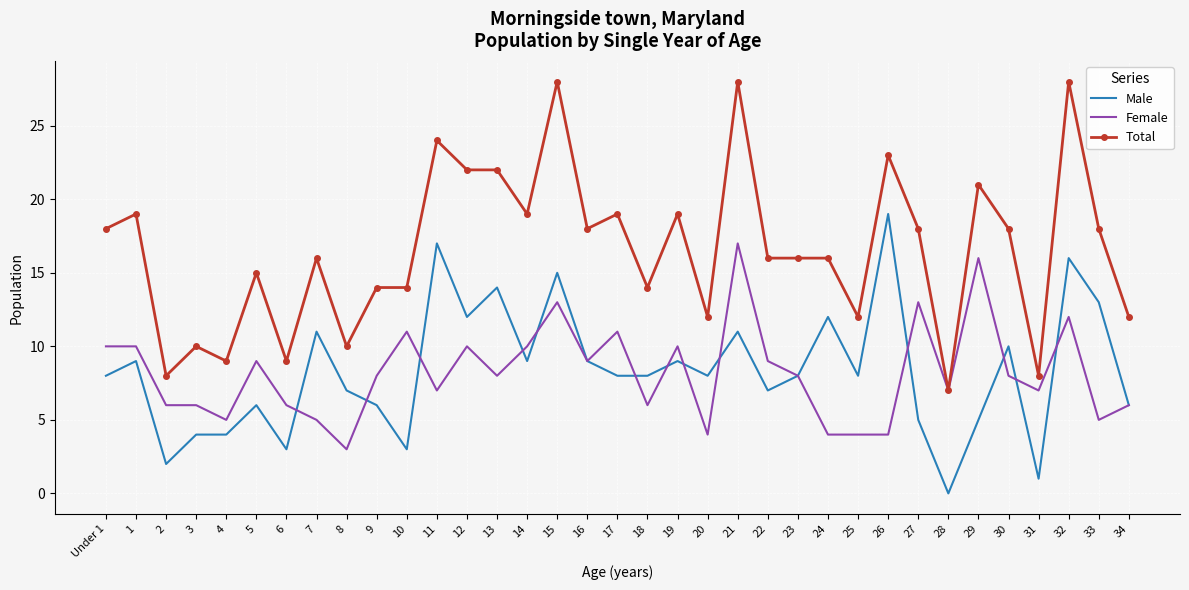

What are all the series names shown in the legend?

Male, Female, Total